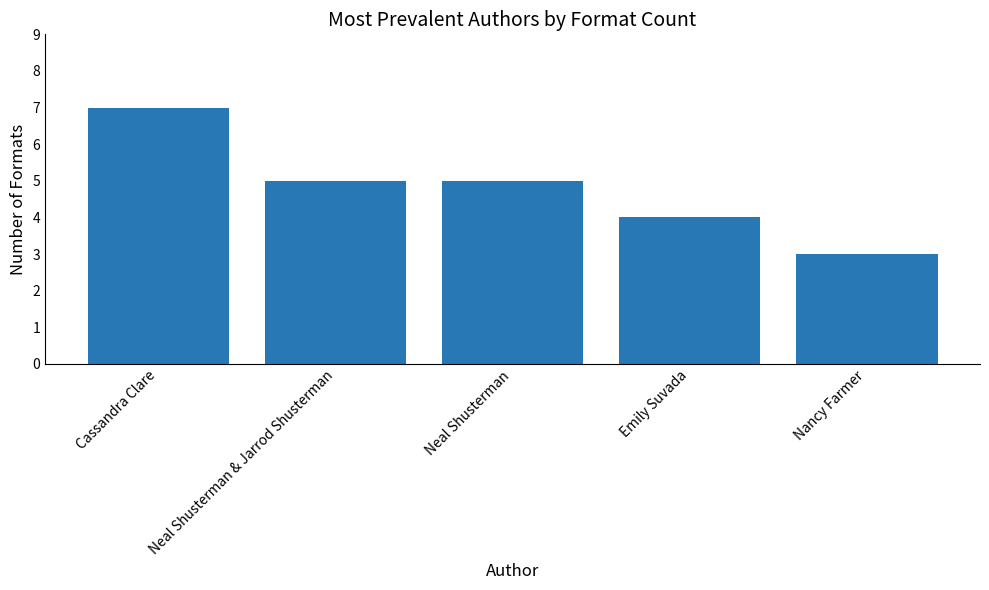

What is the label of the 1st bar from the right?

Nancy Farmer